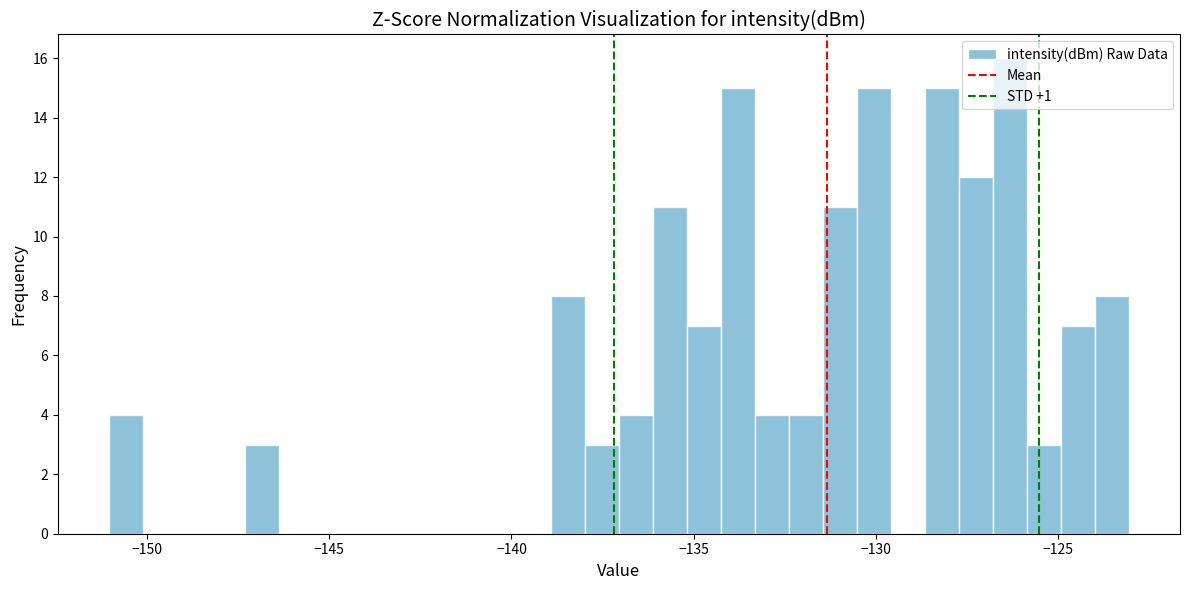

Around what value on the x-axis is the tallest bar? Give the approximate position of its centre, as read against the axis.

-126.5